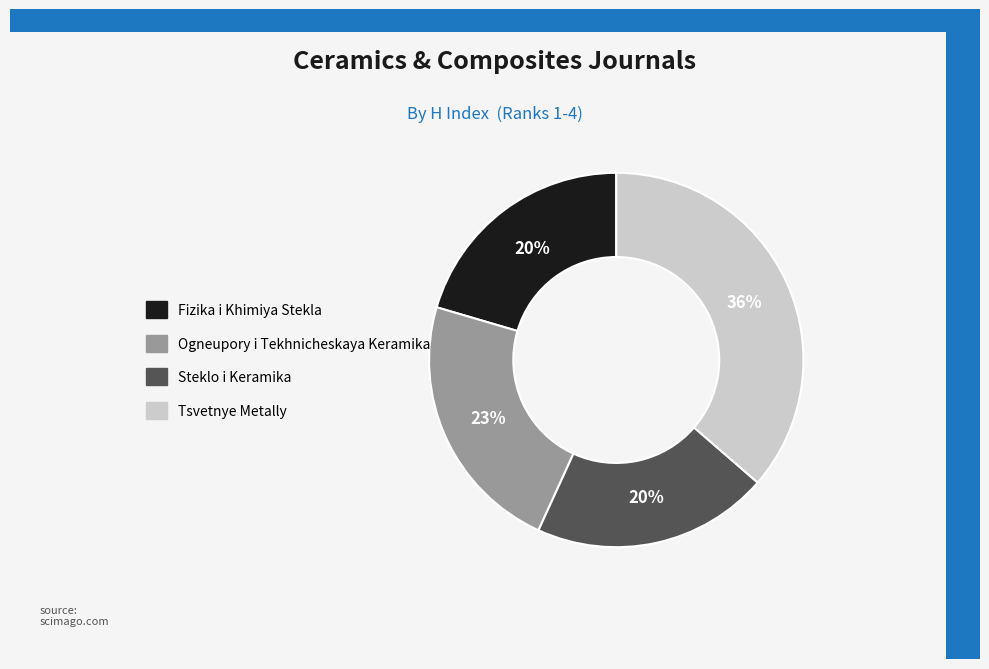

Which slice is the largest?

Tsvetnye Metally